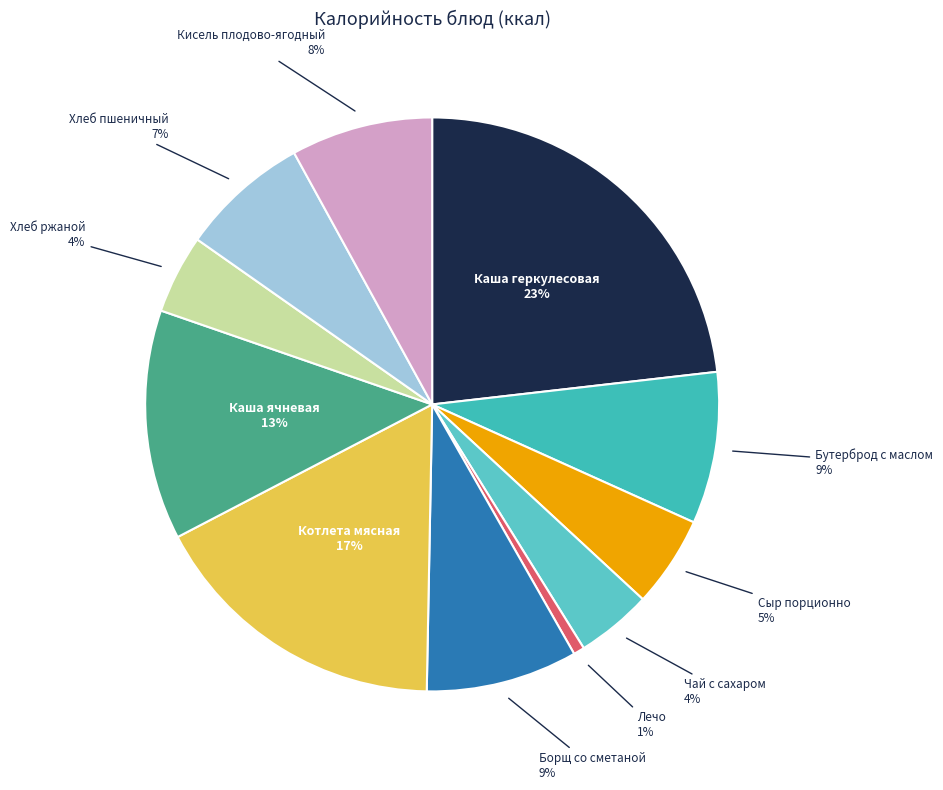

How many segments does this pie chart have?

11